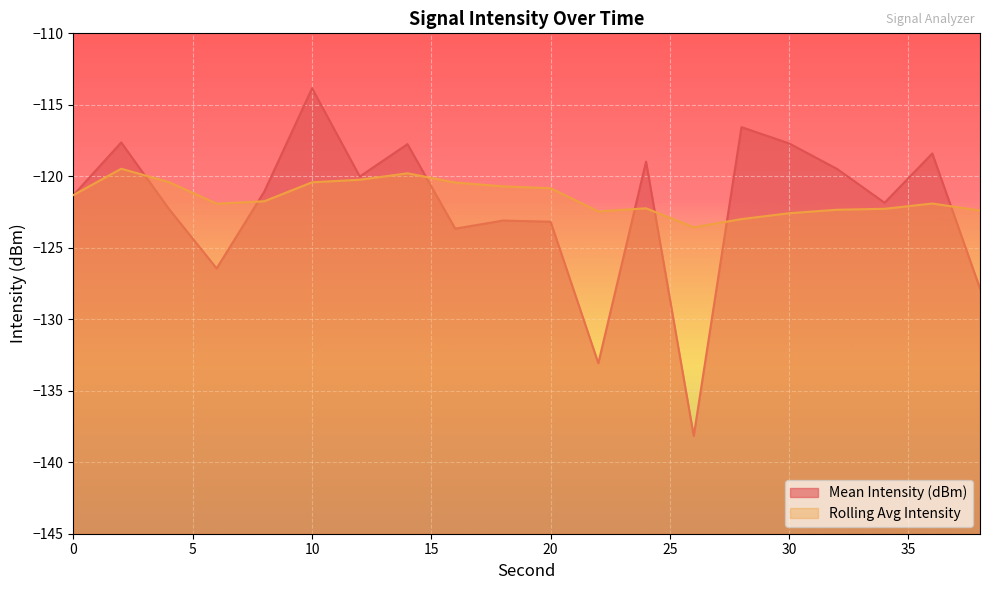

The value of Mean Intensity (dBm) at 0 is -121.3. True or false?

True